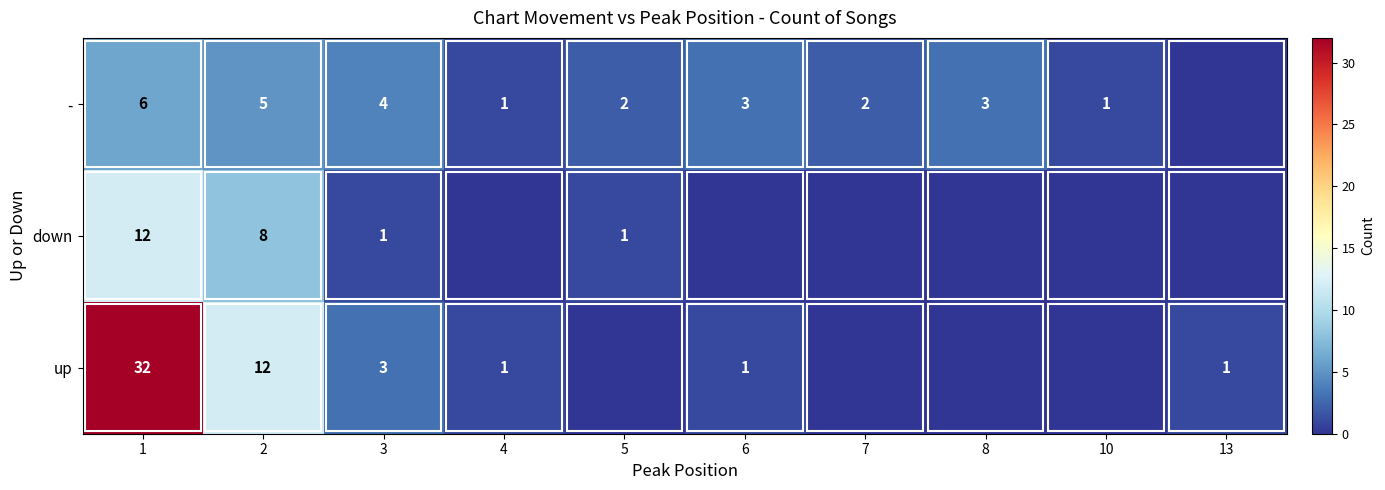

What is the total value across all series at 2?

25